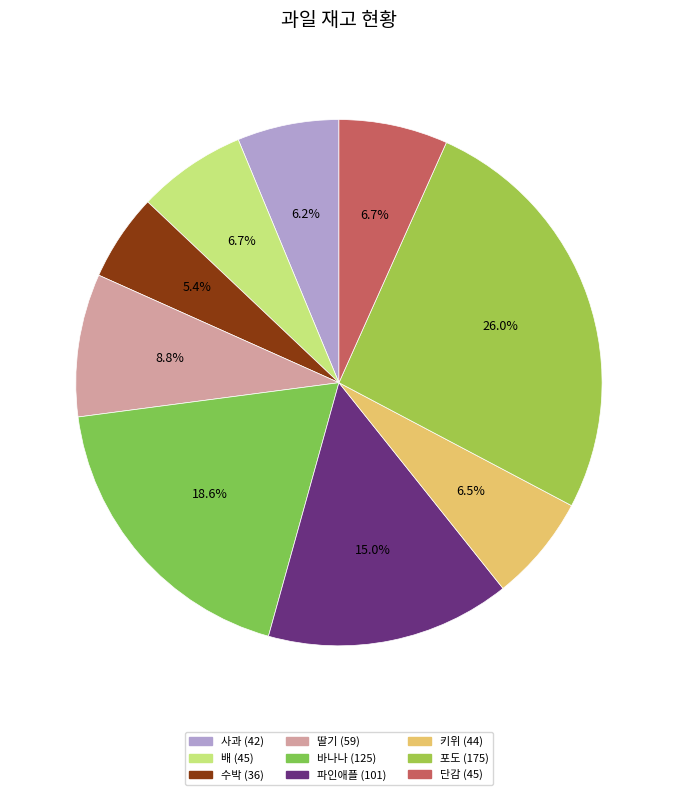

To the nearest percent, what is the difference between the largest and smallest slice percentages?

21%